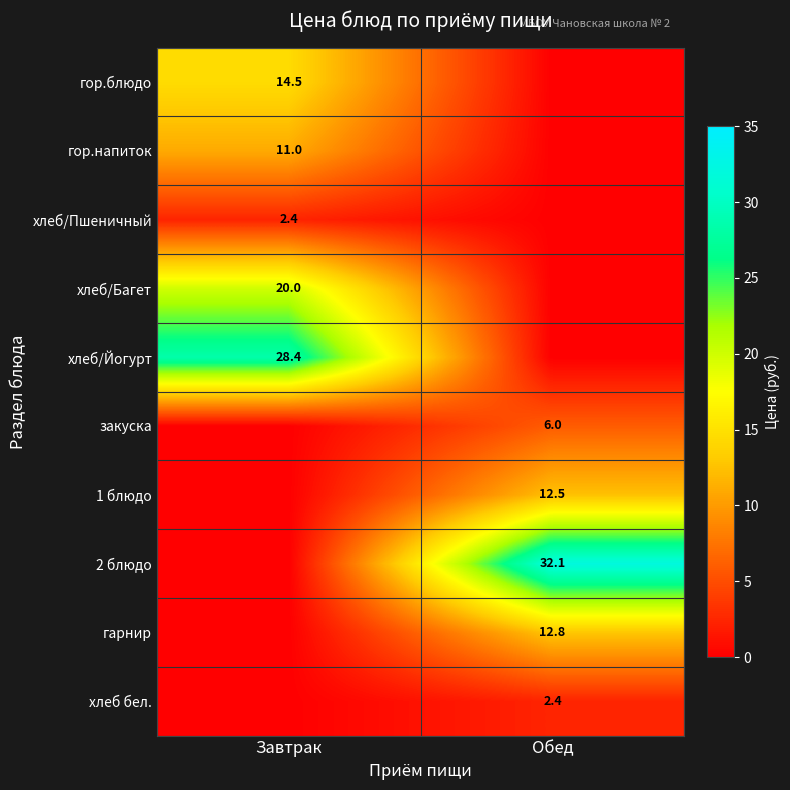

The value of хлеб бел. at Обед is 3.5. True or false?

False